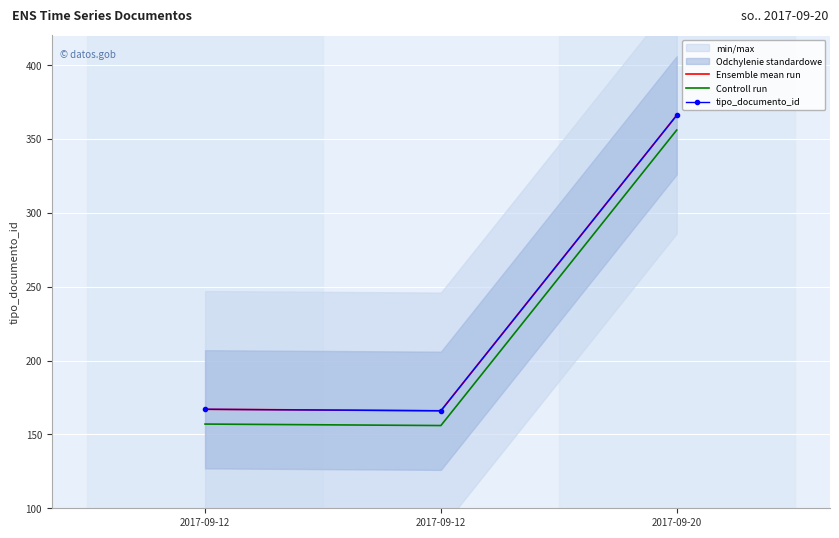

Reading right to left, what are all the values shown in this chart?

Ensemble mean run: 2017-09-20=366	2017-09-12=166	2017-09-12=167
Controll run: 2017-09-20=356	2017-09-12=156	2017-09-12=157
tipo_documento_id: 2017-09-20=366	2017-09-12=166	2017-09-12=167